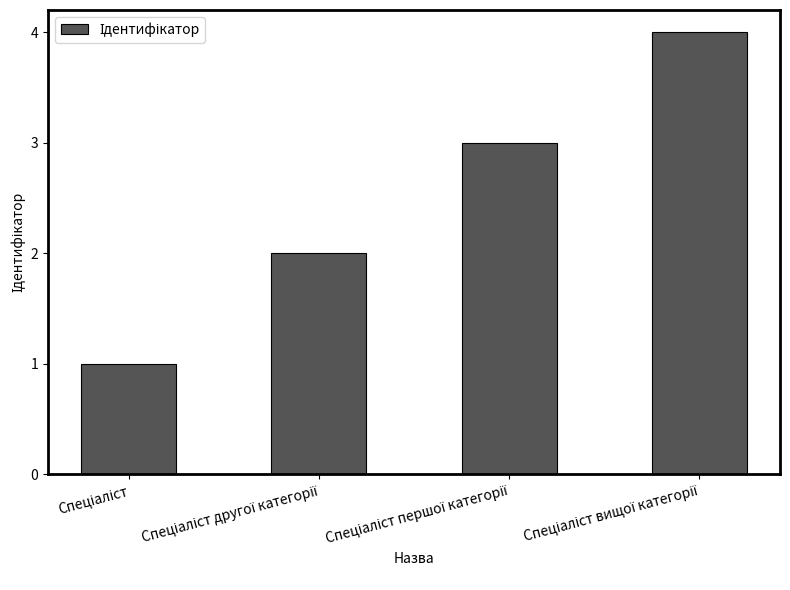

What is the sum of all values?

10